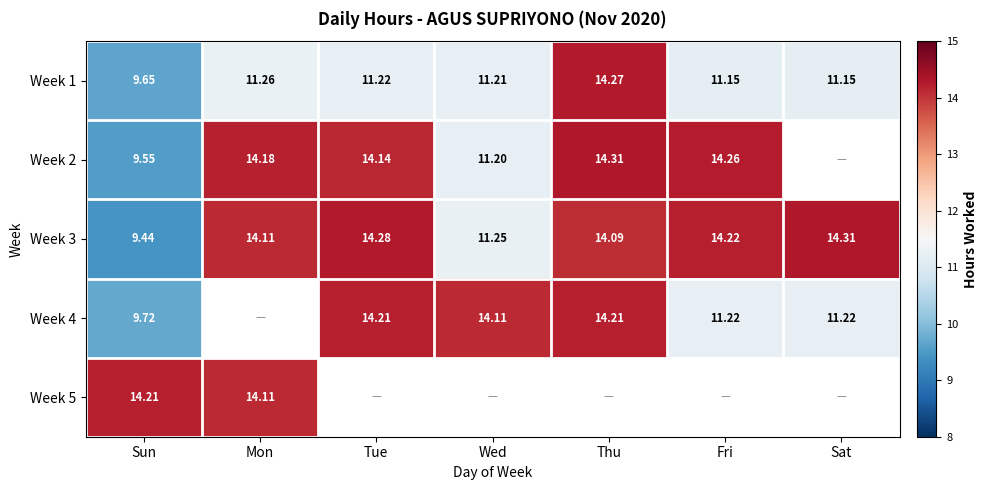

At how many categories does at least one series exceed 9?

7